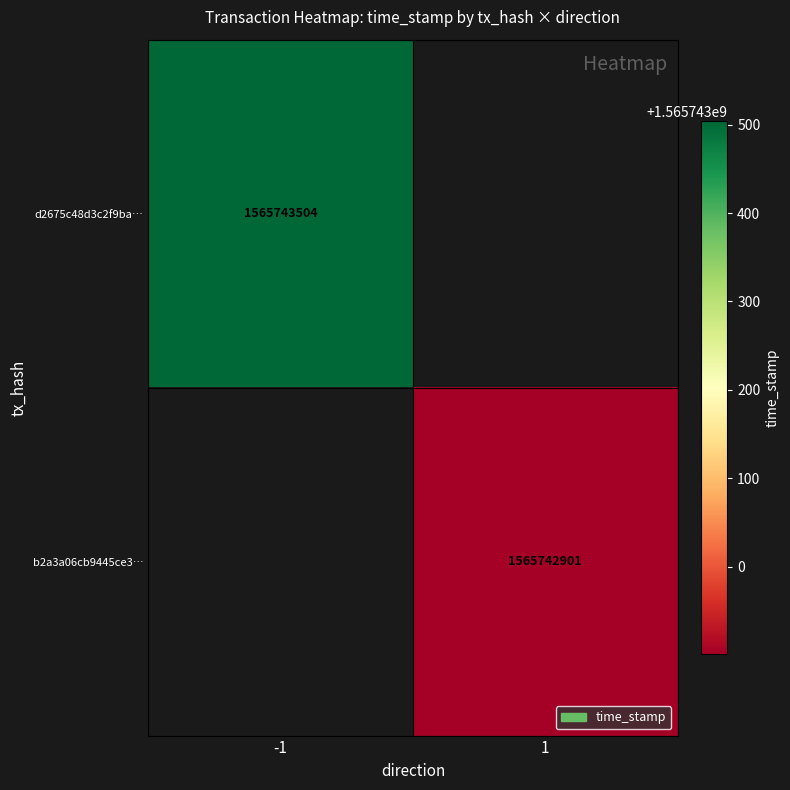

Which series changed the most between 0 and 1?

d2675c48d3c2f9ba8cf3931de045e12f1e61041